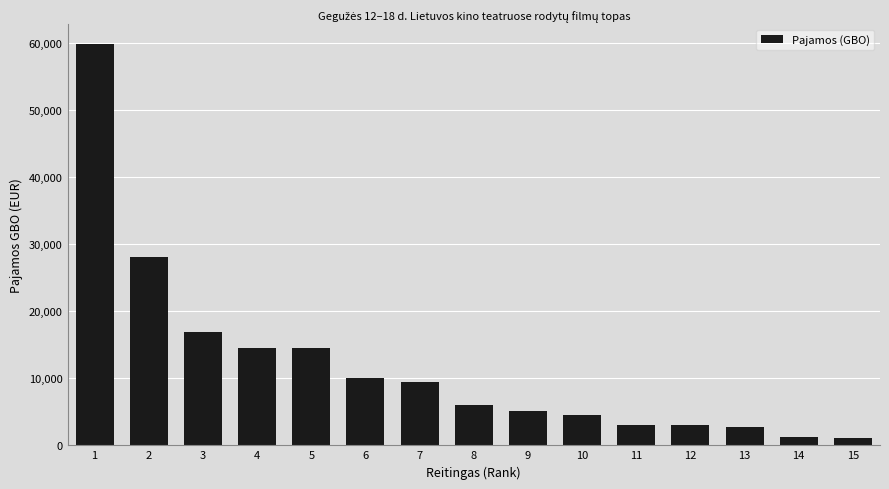

True or false: the data shows 9491.1 at 7.

True